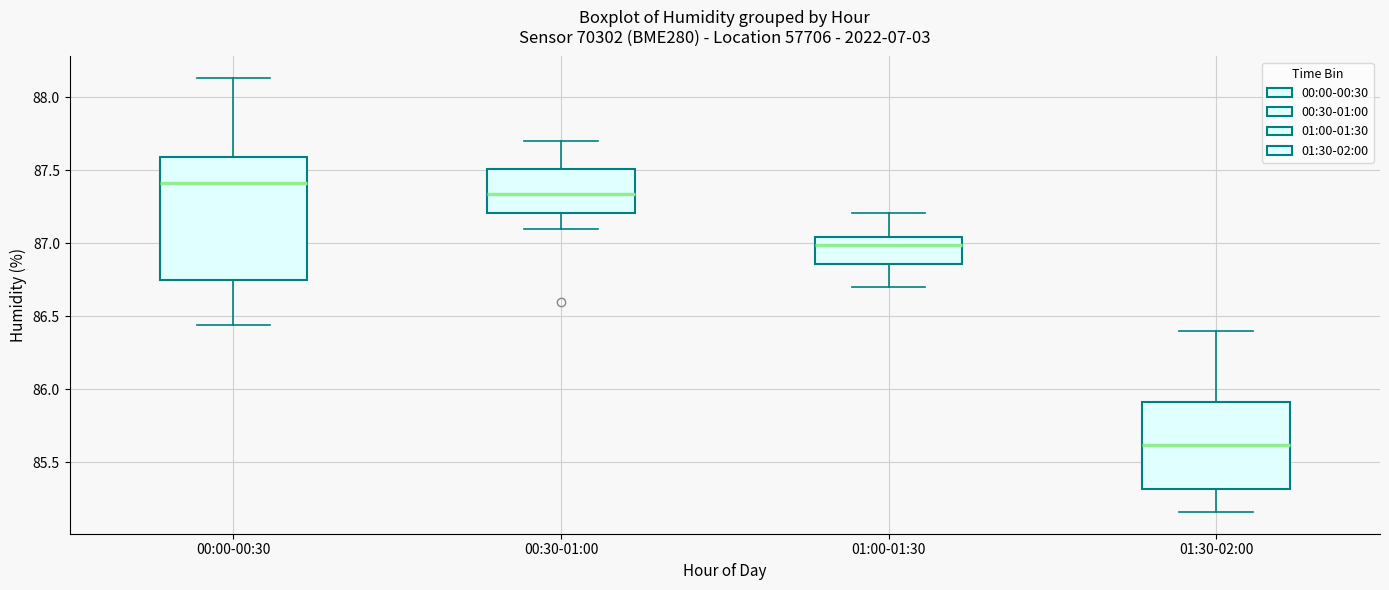

Reading left to right, transcribe this box plot: for each box, give where its median line is, the range the box spans, and where its two whiskers end, as read against the y-axis. The values are not printed on the chart, so give them approximately, as read against the axis.

00:00-00:30: median 87.40, box 86.75 to 87.60, whiskers 86.45 to 88.15
00:30-01:00: median 87.35, box 87.20 to 87.50, whiskers 87.10 to 87.70
01:00-01:30: median 87.00, box 86.85 to 87.05, whiskers 86.70 to 87.20
01:30-02:00: median 85.60, box 85.30 to 85.90, whiskers 85.15 to 86.40